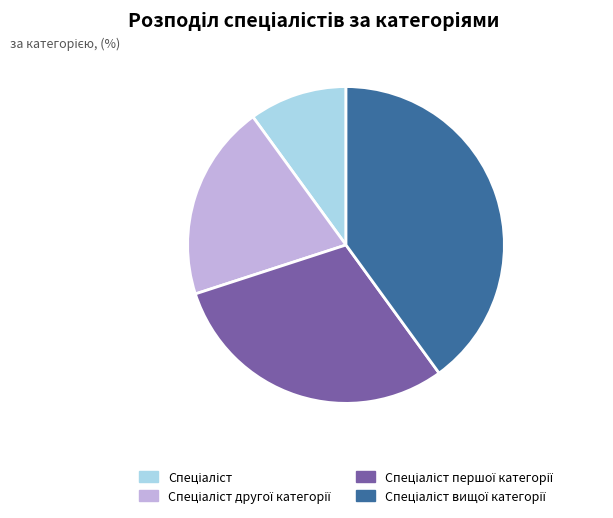

Is there any slice that represents more than half of the pie?

No